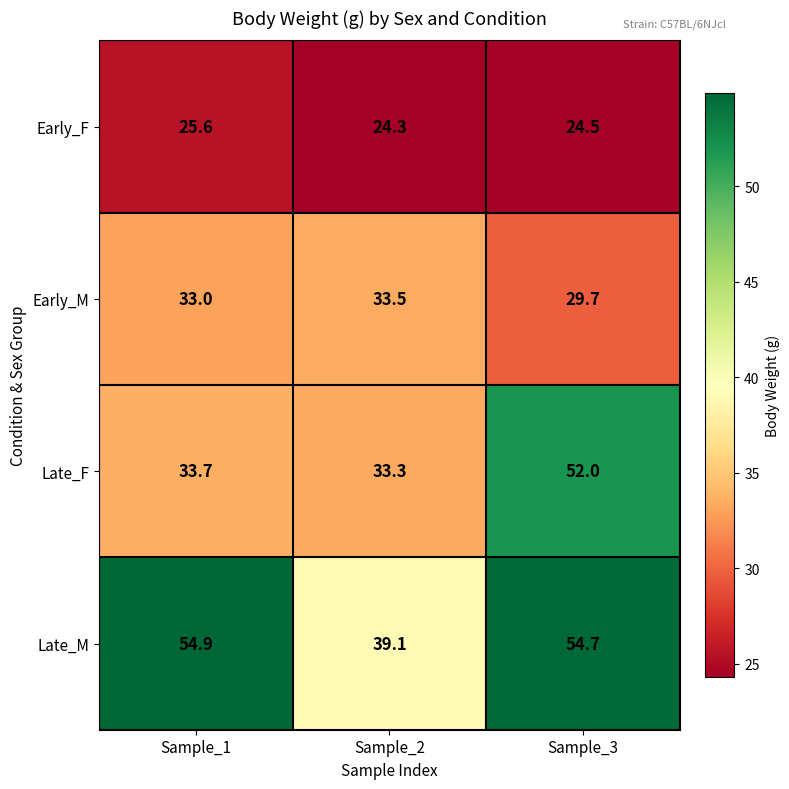

Reading left to right, what are all the values shown in this chart?

Early_F: Sample_1=25.6	Sample_2=24.3	Sample_3=24.5
Early_M: Sample_1=33.0	Sample_2=33.5	Sample_3=29.7
Late_F: Sample_1=33.7	Sample_2=33.3	Sample_3=52.0
Late_M: Sample_1=54.9	Sample_2=39.1	Sample_3=54.7